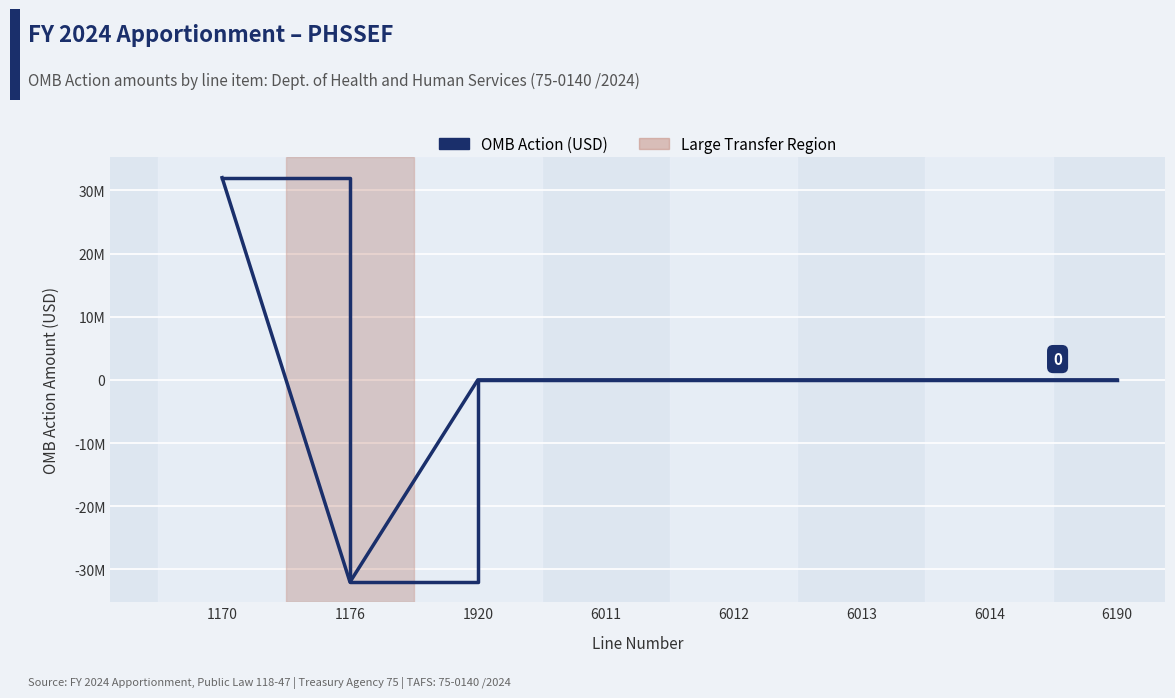

Which label corresponds to the smallest value in the chart?

1176